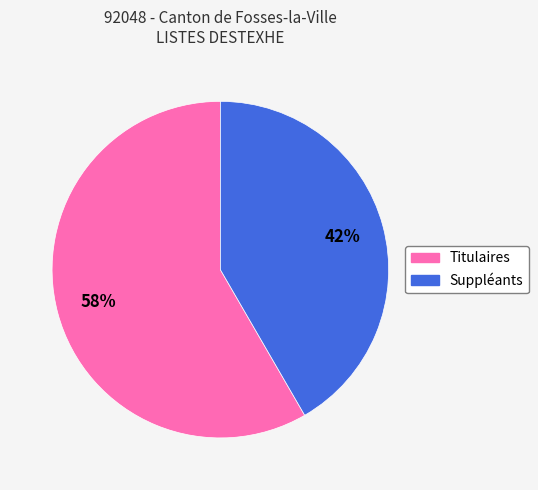

How many slices are in this pie chart?

2